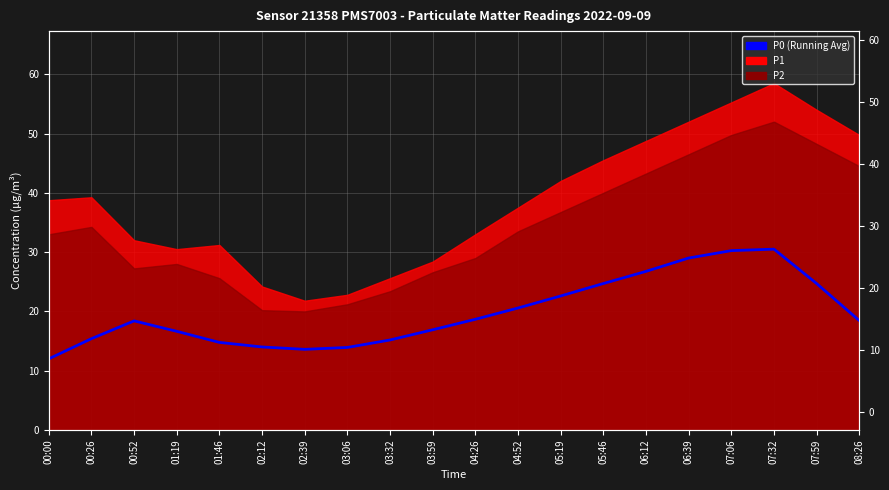

Rank the categories by value from lowest to highest.

00:00, 02:39, 03:06, 02:12, 01:46, 03:32, 00:26, 01:19, 03:59, 00:52, 08:26, 04:26, 04:52, 05:19, 05:46, 07:59, 06:12, 06:39, 07:06, 07:32